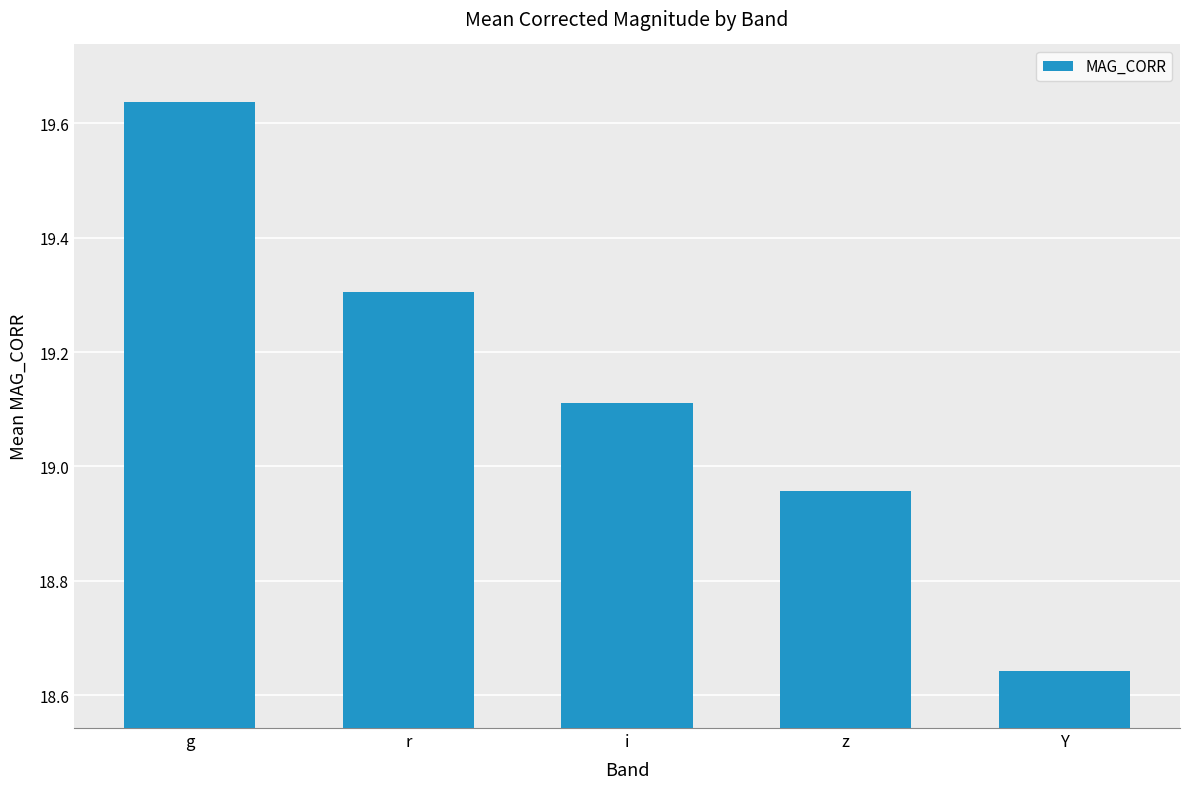

Which category has the highest value across all series?

g